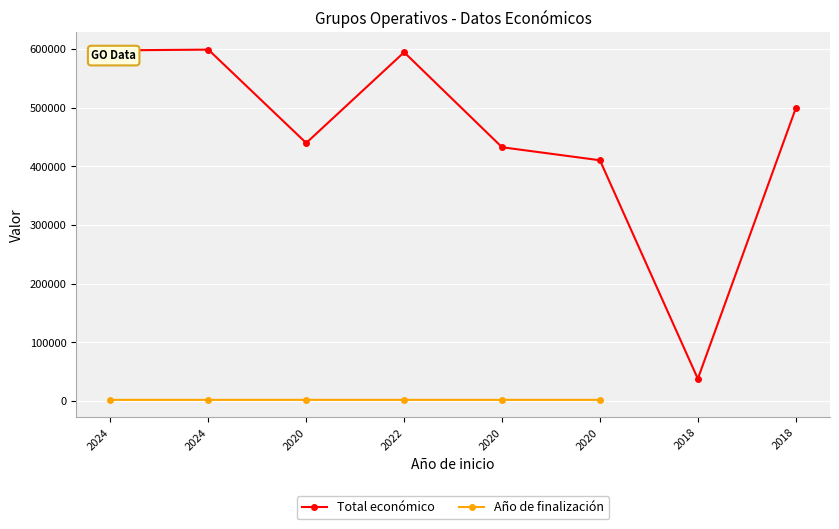

In Año de finalización, how many points are higher than both neighbors (excluding endpoints)?

1